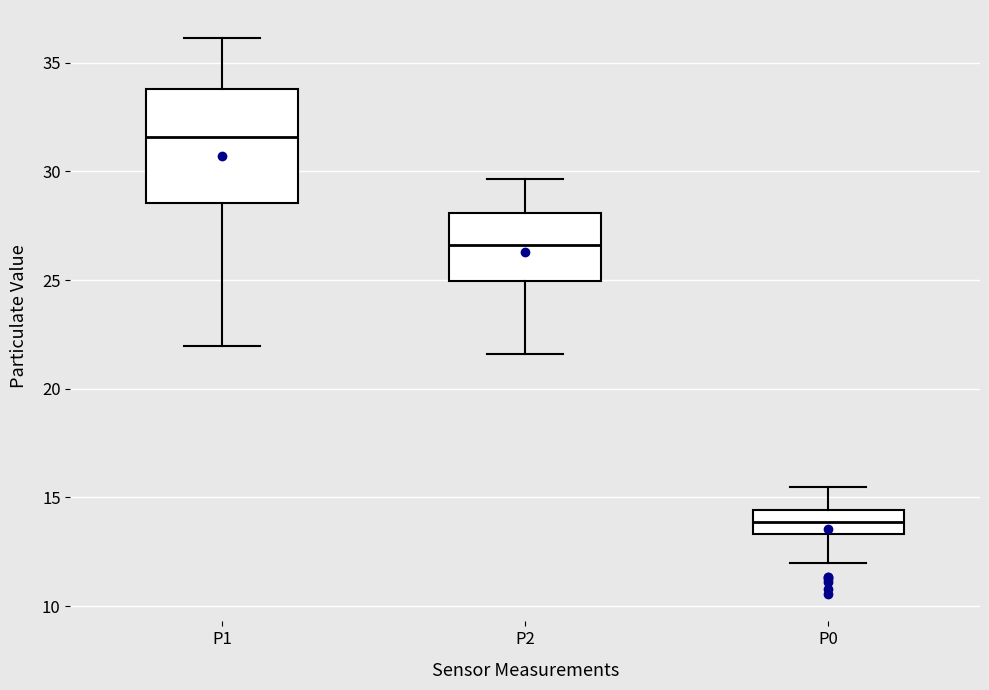

Where is the upper edge of the box for P2 on the y-axis? The values are not printed on the chart, so give them approximately, as read against the axis.

28.0